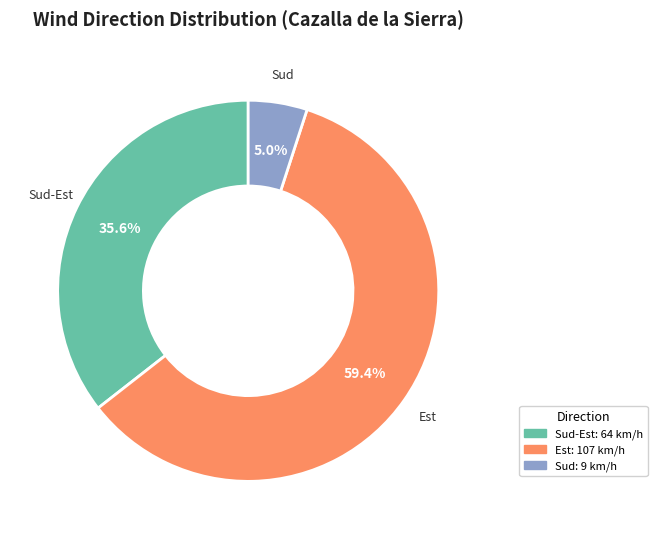

Is there any slice that represents more than half of the pie?

Yes